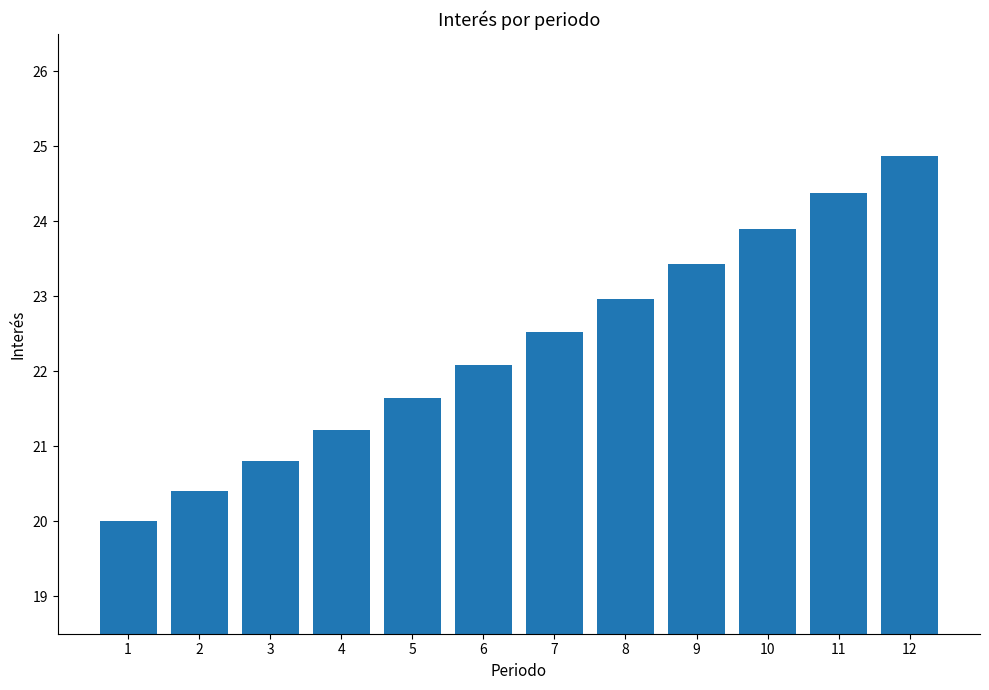

How many data points are above 22?

7